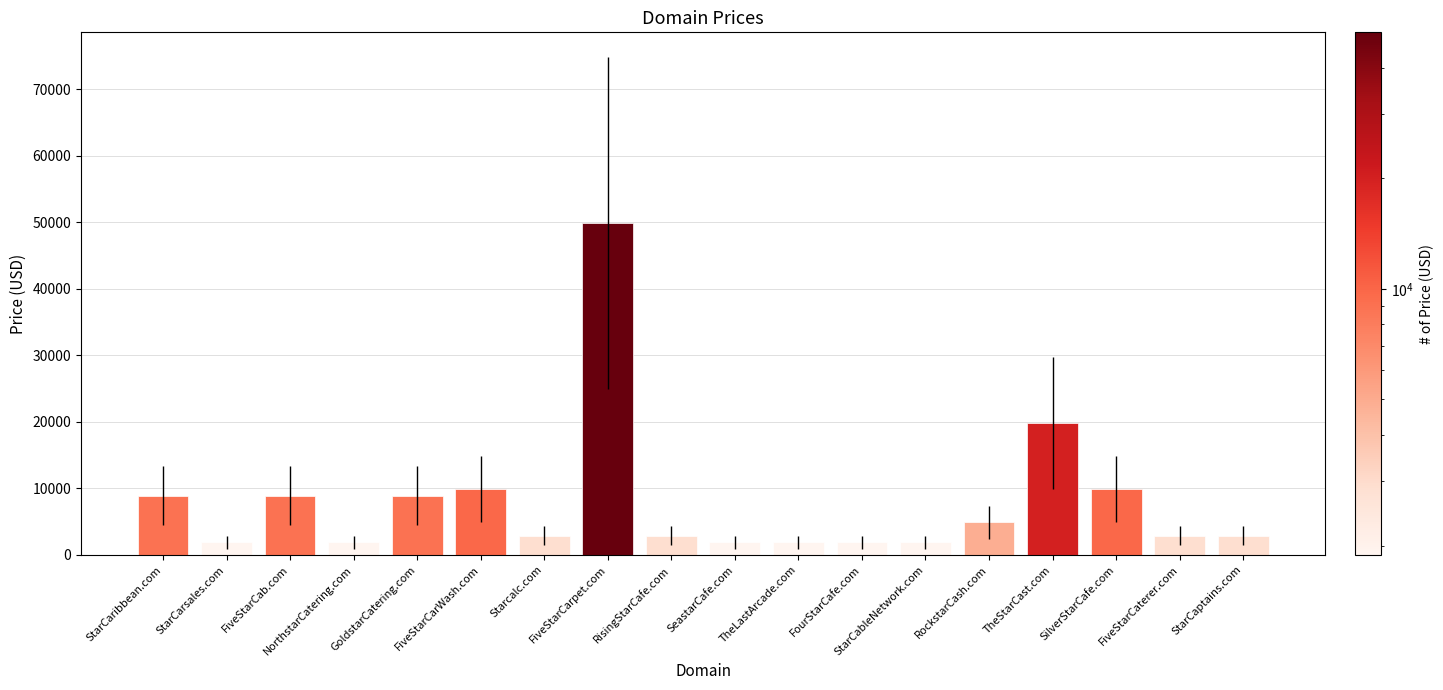

Reading left to right, list all the values displayed in this chart.

8888	1888	8888	1888	8888	9888	2888	49888	2888	1888	1888	1888	1888	4888	19888	9888	2888	2888